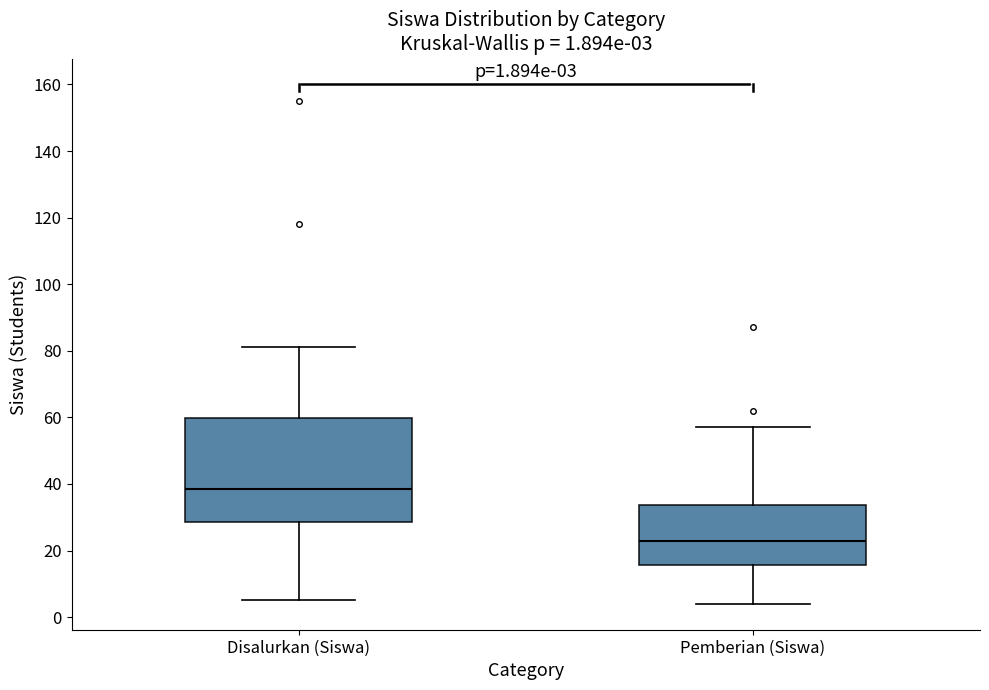

Which box's median line is the highest?

Disalurkan (Siswa)